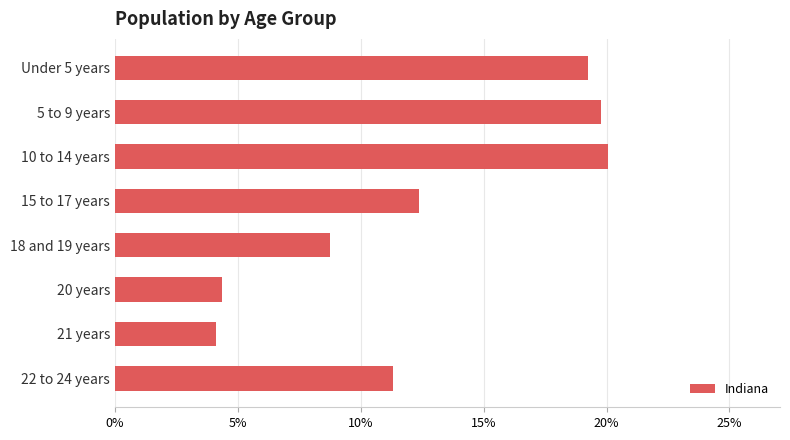

Rank the categories by value from highest to lowest.

10 to 14 years, 5 to 9 years, Under 5 years, 15 to 17 years, 22 to 24 years, 18 and 19 years, 20 years, 21 years